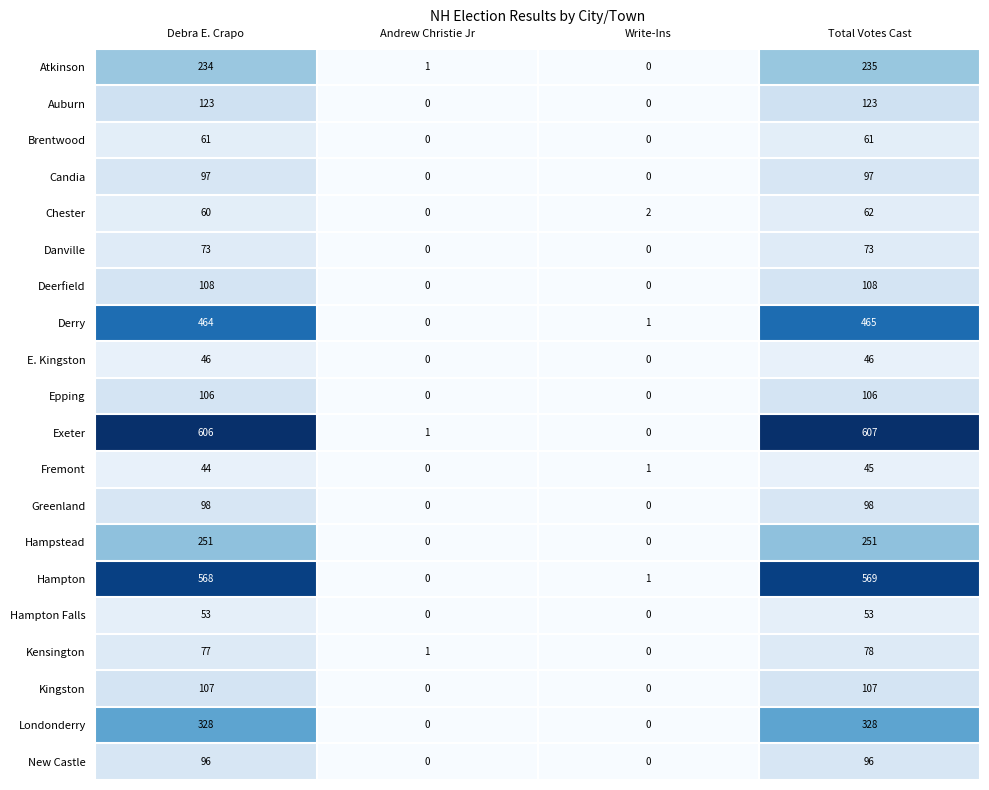

Which series has the widest spread of values?

Exeter